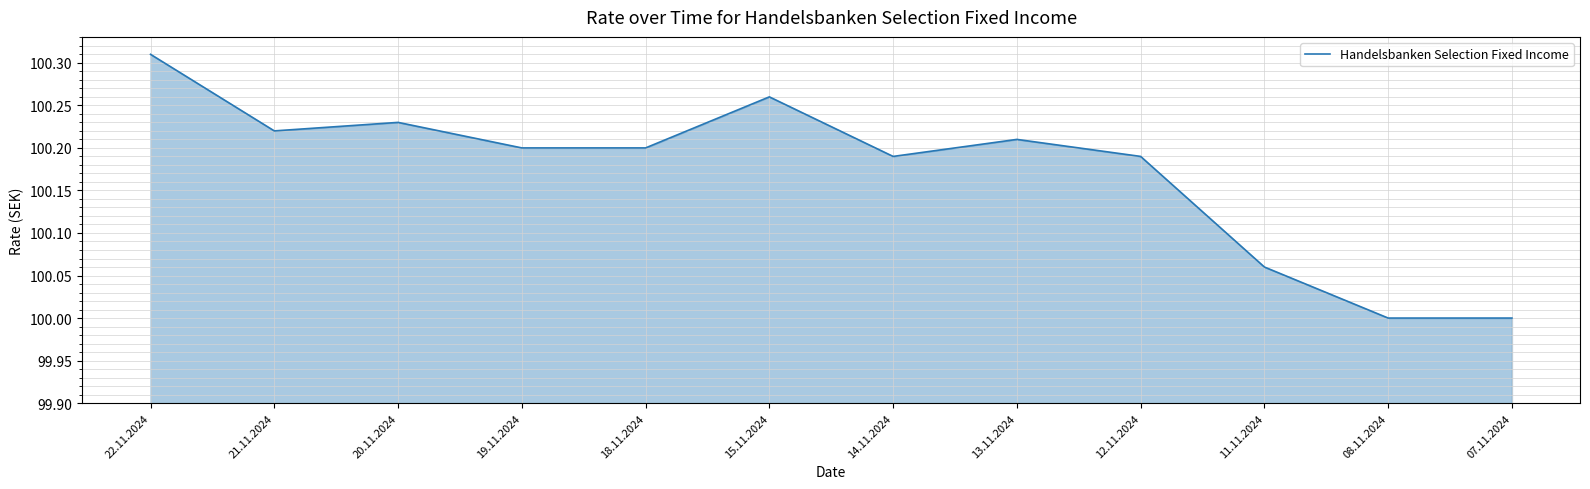

What position from the right is 12.11.2024?

4